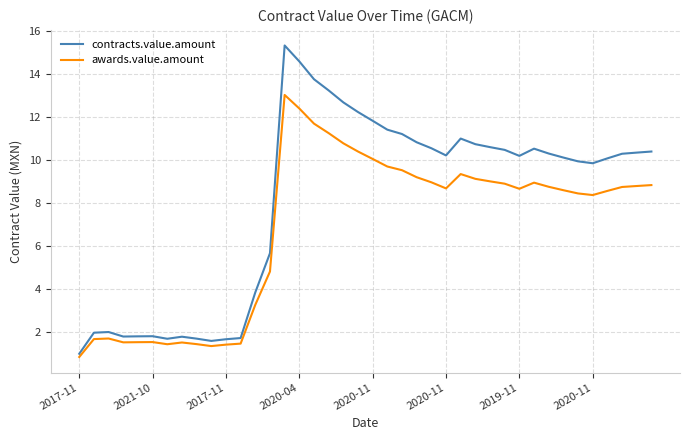

What are all the series names shown in the legend?

contracts.value.amount, awards.value.amount